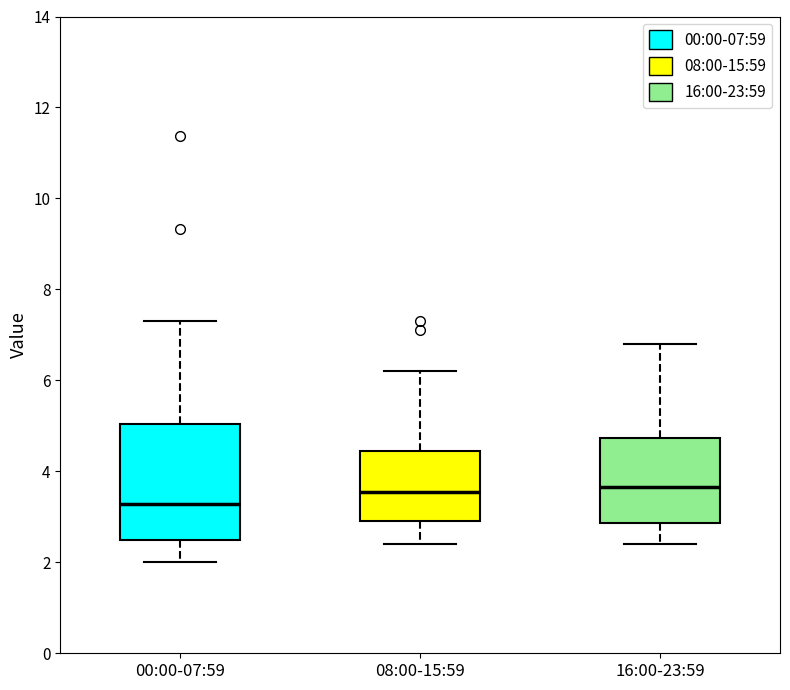

Reading left to right, read every box against the y-axis: the position of its median line, the range the box covers, and the ends of its whiskers. The values are not printed on the chart, so give them approximately, as read against the axis.

00:00-07:59: median 3.2, box 2.4 to 5.0, whiskers 2.0 to 7.4
08:00-15:59: median 3.6, box 3.0 to 4.4, whiskers 2.4 to 6.2
16:00-23:59: median 3.6, box 2.8 to 4.8, whiskers 2.4 to 6.8